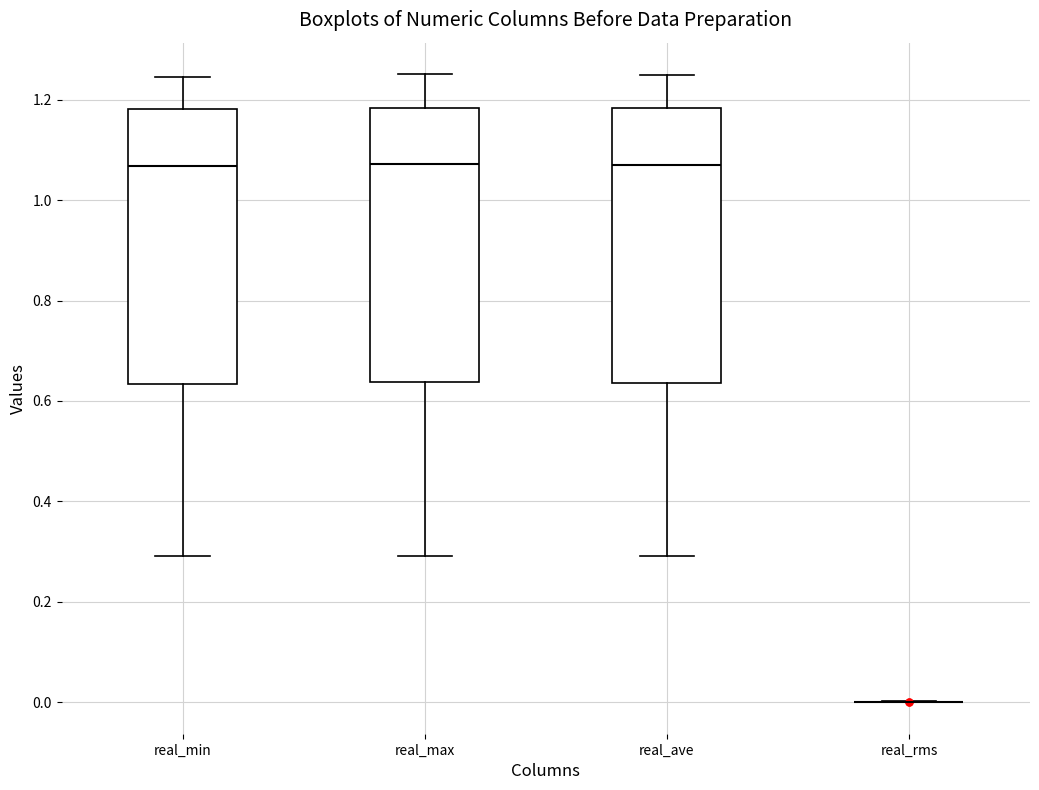

Reading left to right, transcribe this box plot: for each box, give where its median line is, the range the box spans, and where its two whiskers end, as read against the y-axis. The values are not printed on the chart, so give them approximately, as read against the axis.

real_min: median 1.06, box 0.64 to 1.18, whiskers 0.30 to 1.24
real_max: median 1.08, box 0.64 to 1.18, whiskers 0.30 to 1.26
real_ave: median 1.08, box 0.64 to 1.18, whiskers 0.30 to 1.24
real_rms: box collapsed to a line at 0.00, whiskers 0.00 to 0.00